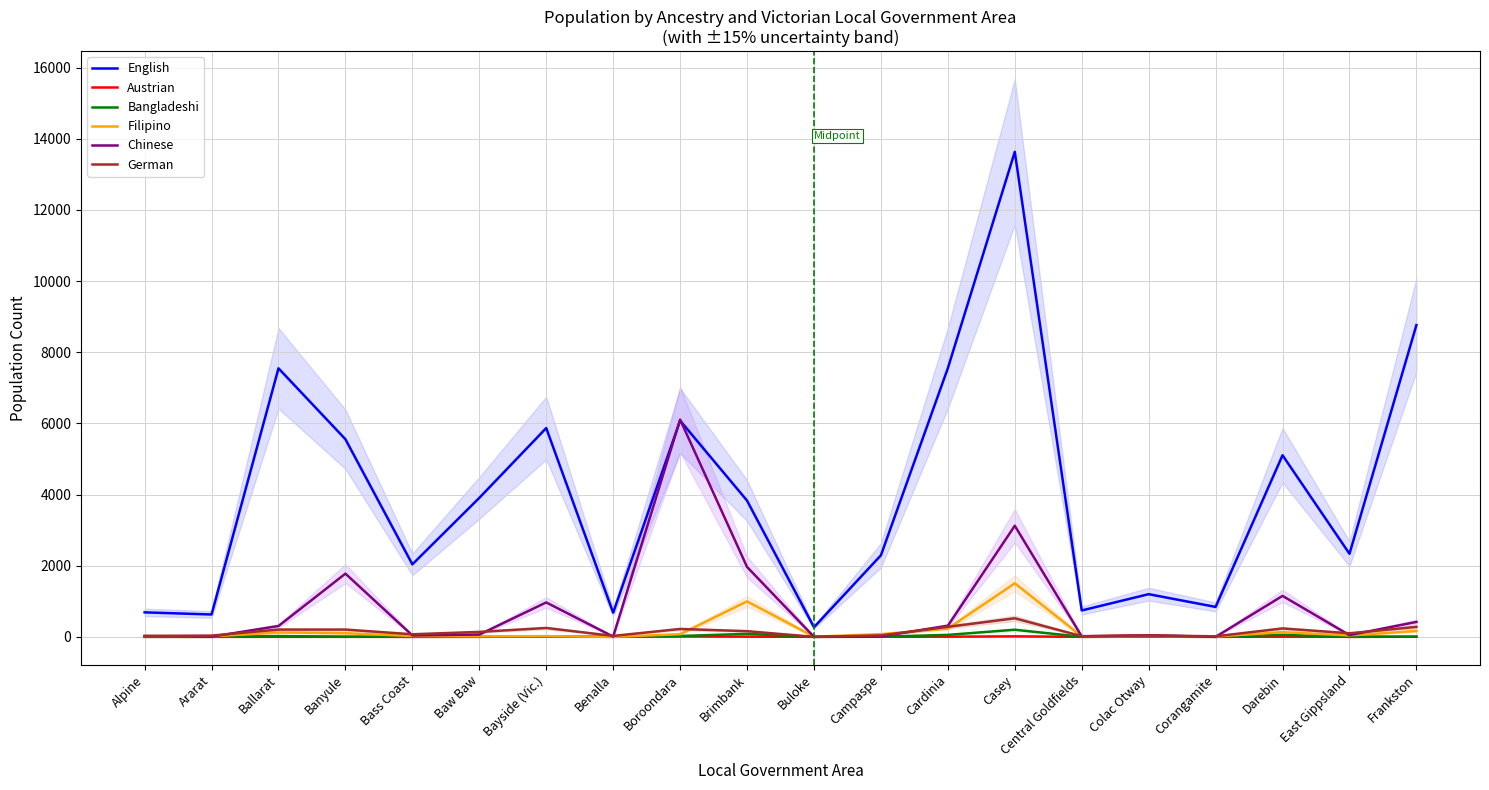

What is the label of the 17th point from the left?

Corangamite